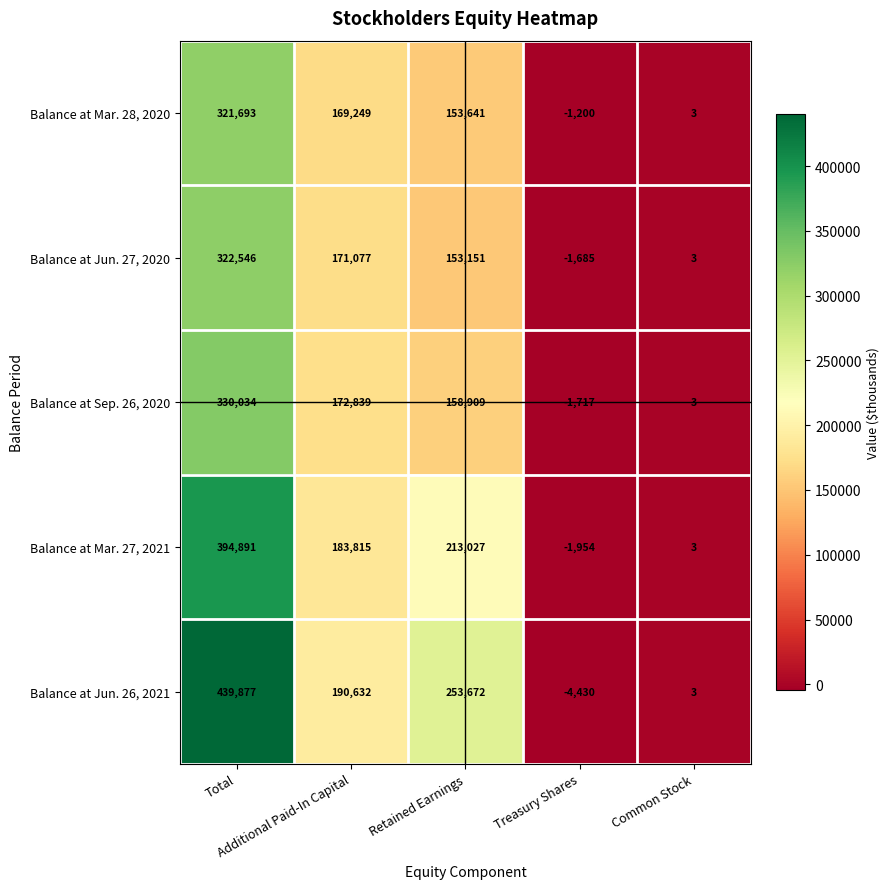

Which series has the largest range (max minus min)?

Balance at Jun. 26, 2021